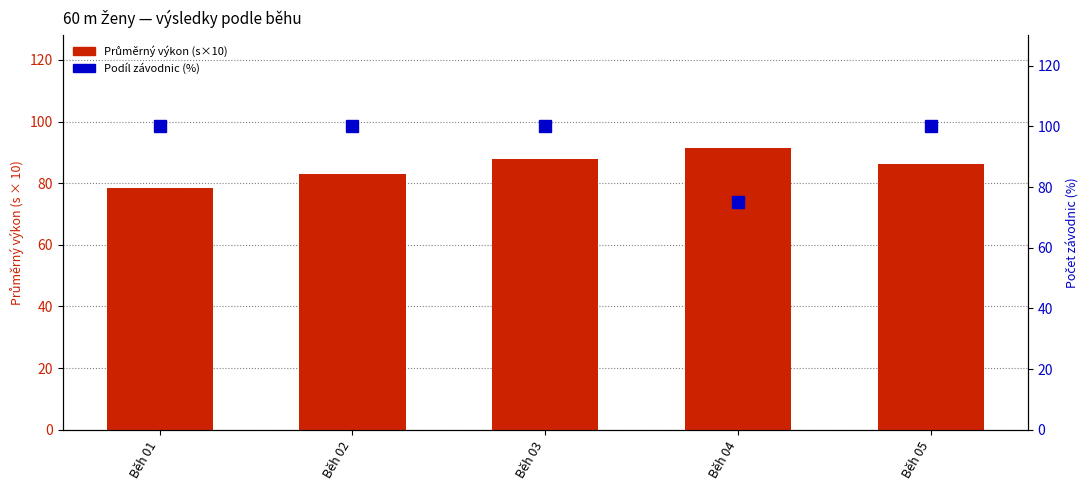

Read the Průměrný výkon (s×10) value at Běh 02.

82.9